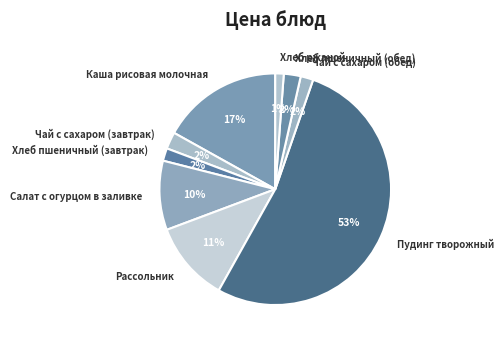

Is the sum of Хлеб пшеничный (завтрак) and Хлеб пшеничный (обед) greater than half?

No